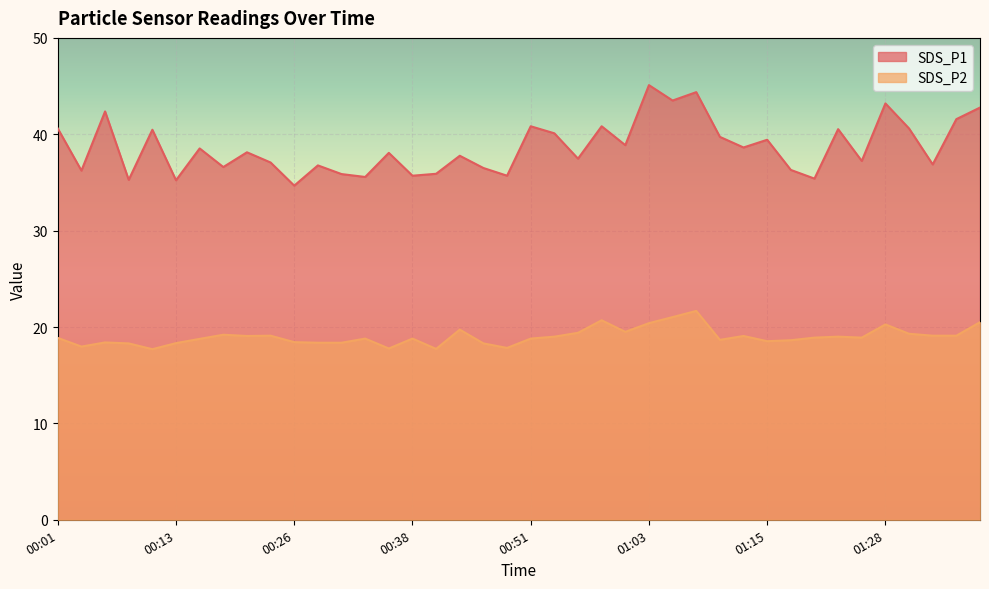

List the labels in order of SDS_P1 value, largest first.

01:03, 01:08, 01:06, 01:28, 01:38, 00:06, 01:35, 00:51, 00:58, 00:01, 01:30, 01:23, 00:11, 00:53, 01:10, 01:15, 01:01, 01:13, 00:16, 00:21, 00:36, 00:43, 00:56, 01:25, 00:23, 01:33, 00:28, 00:18, 00:46, 01:18, 00:03, 00:41, 00:31, 00:38, 00:48, 00:33, 01:20, 00:08, 00:13, 00:26